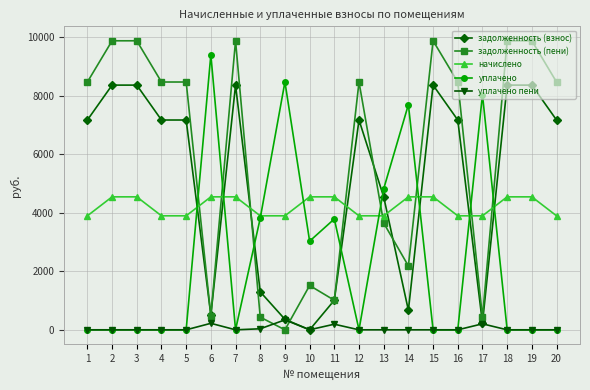

True or false: задолженность (взнос) has more than 2 points higher than both neighbors.

True